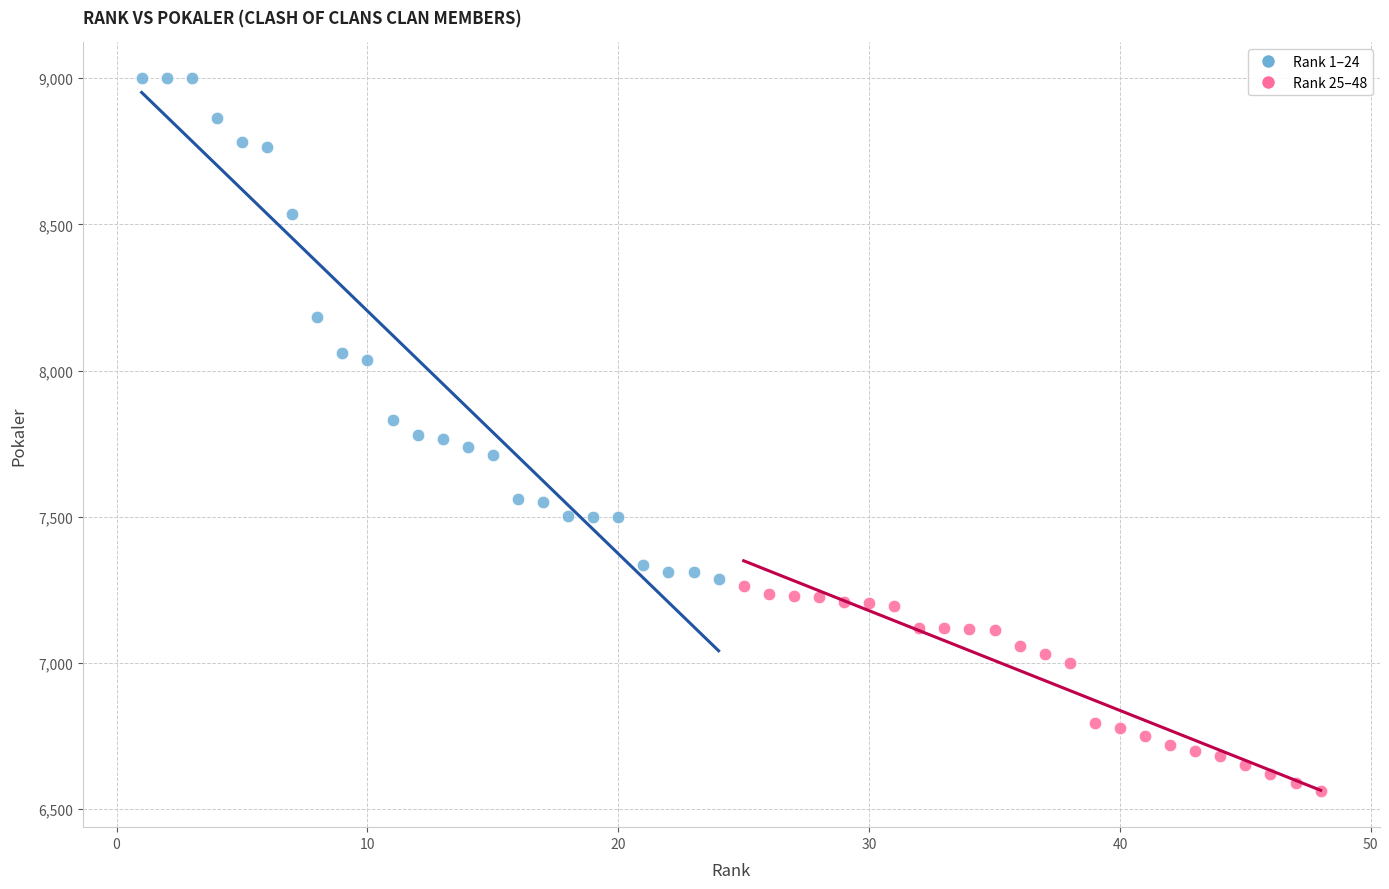

Which series has the largest Y range (max minus min)?

Rank 1–24